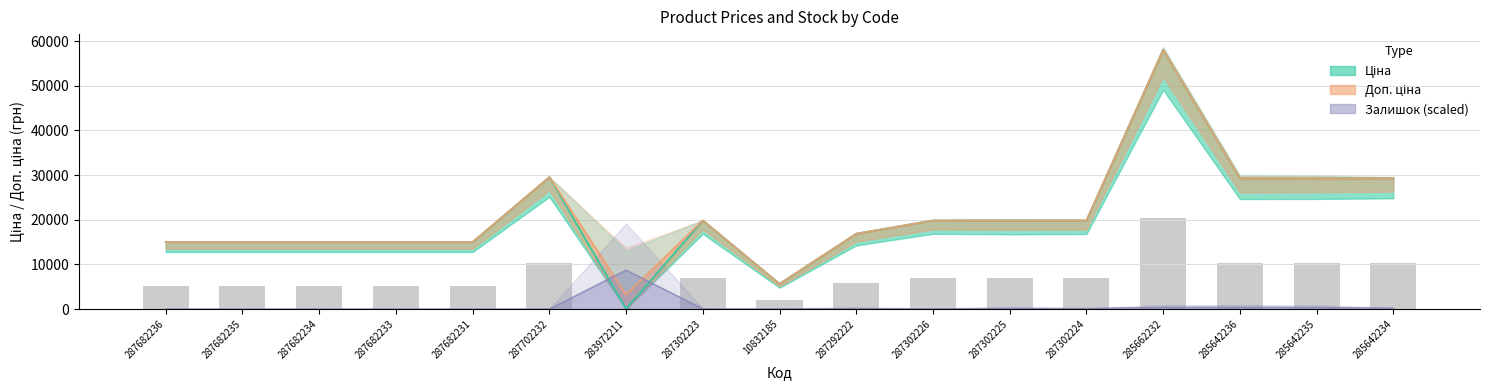

What is the sum of all values?

123347.7